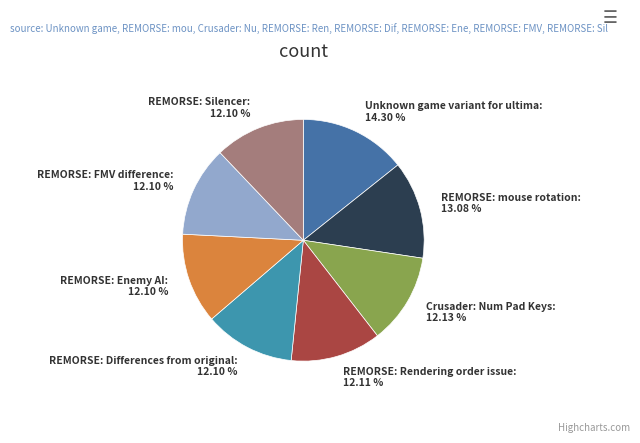

What is the total percentage of REMORSE: Silencer and REMORSE: mouse rotation?

25.2%